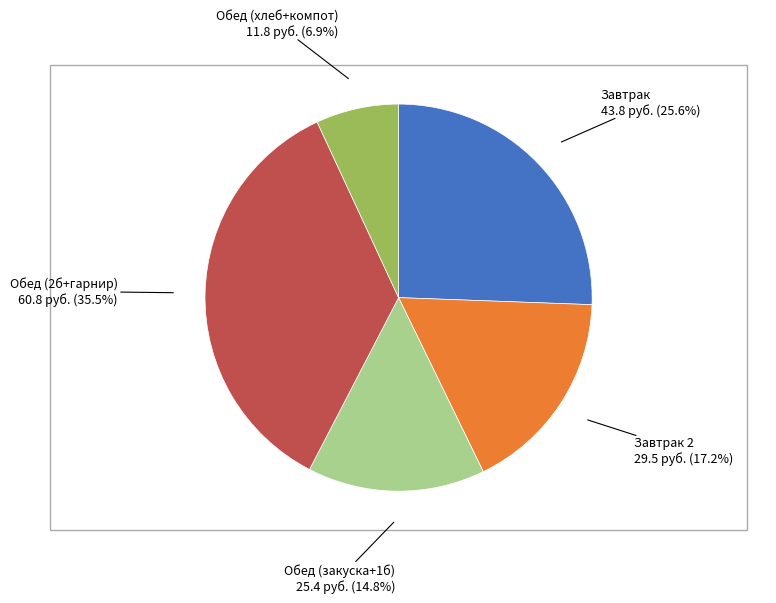

Does any single category account for the majority?

No